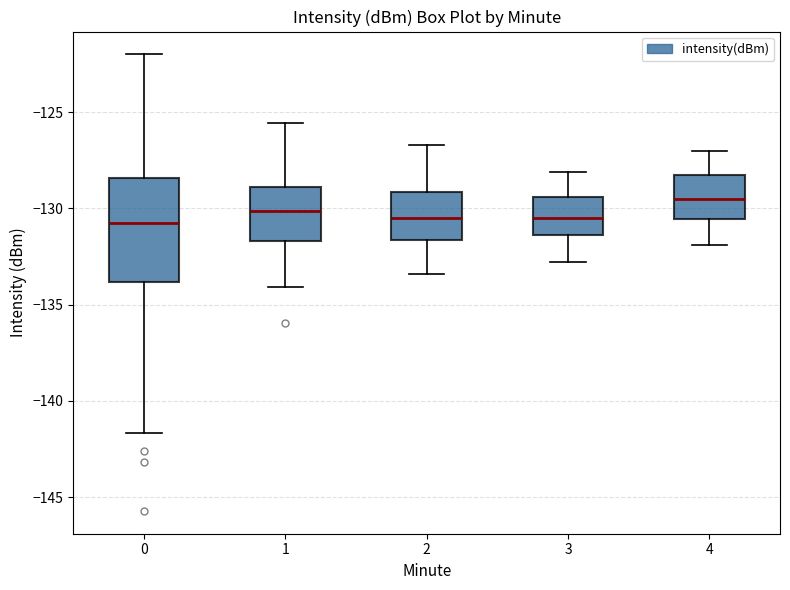

Where is the lower edge of the box at x = 2 on the y-axis? The values are not printed on the chart, so give them approximately, as read against the axis.

-131.5